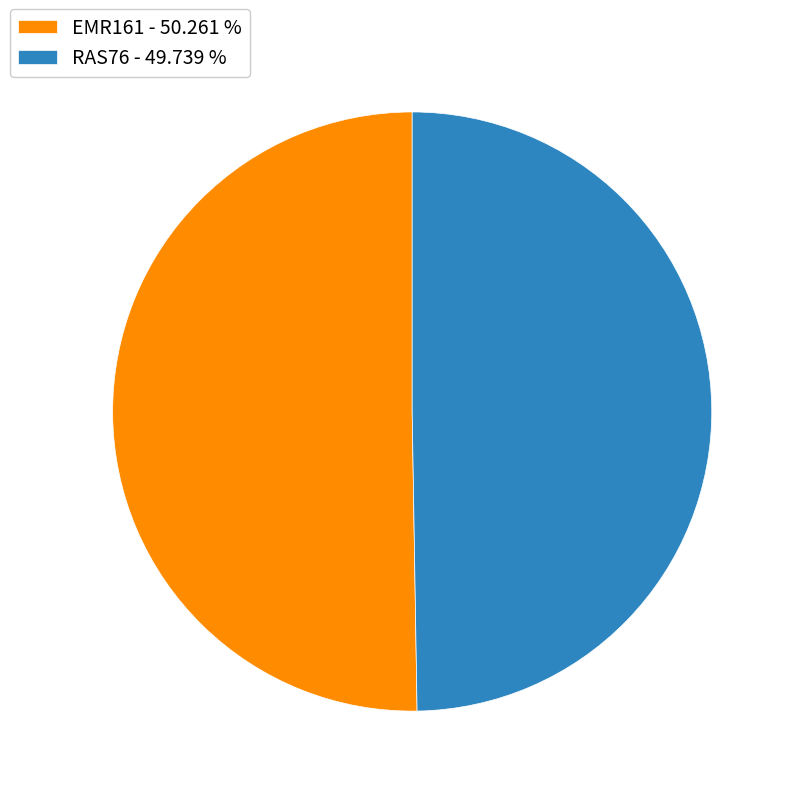

Which has a higher value, EMR161 - 50.261 % or RAS76 - 49.739 %?

EMR161 - 50.261 %